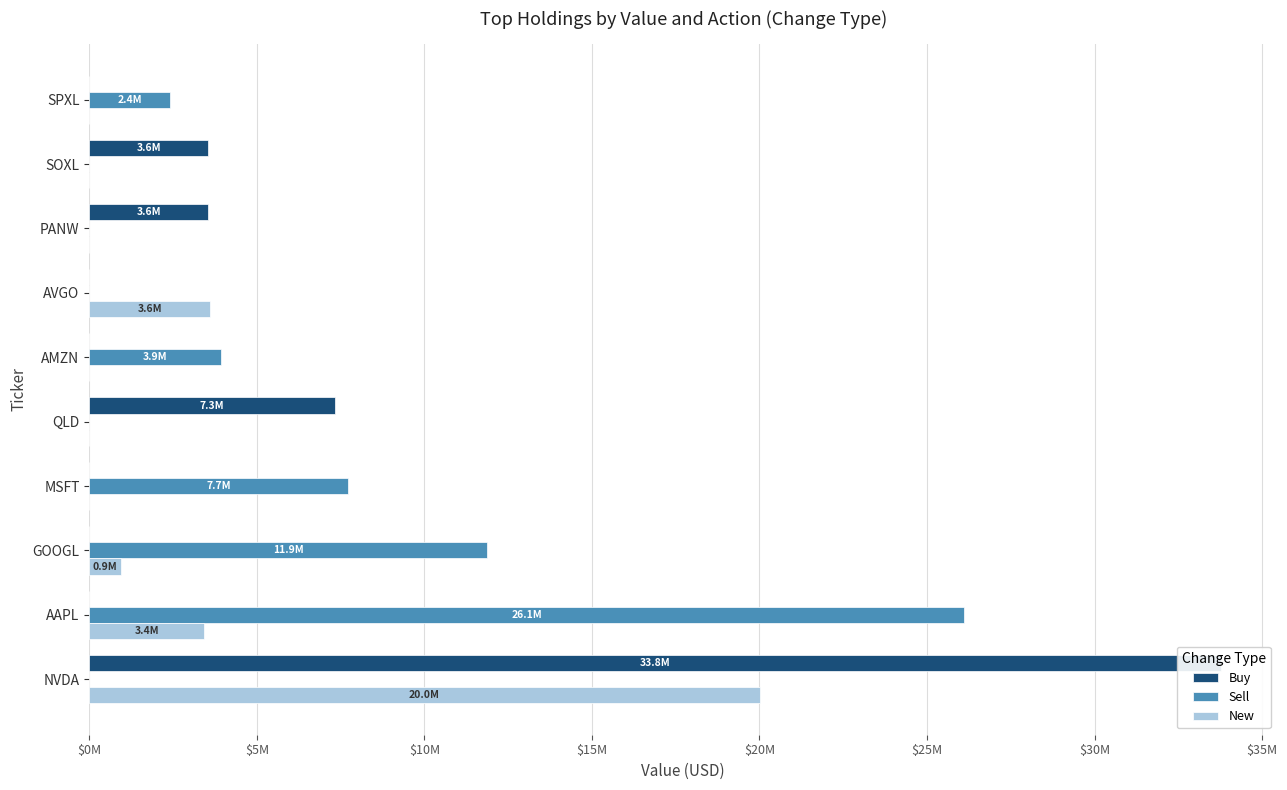

How many categories are shown in the chart?

10